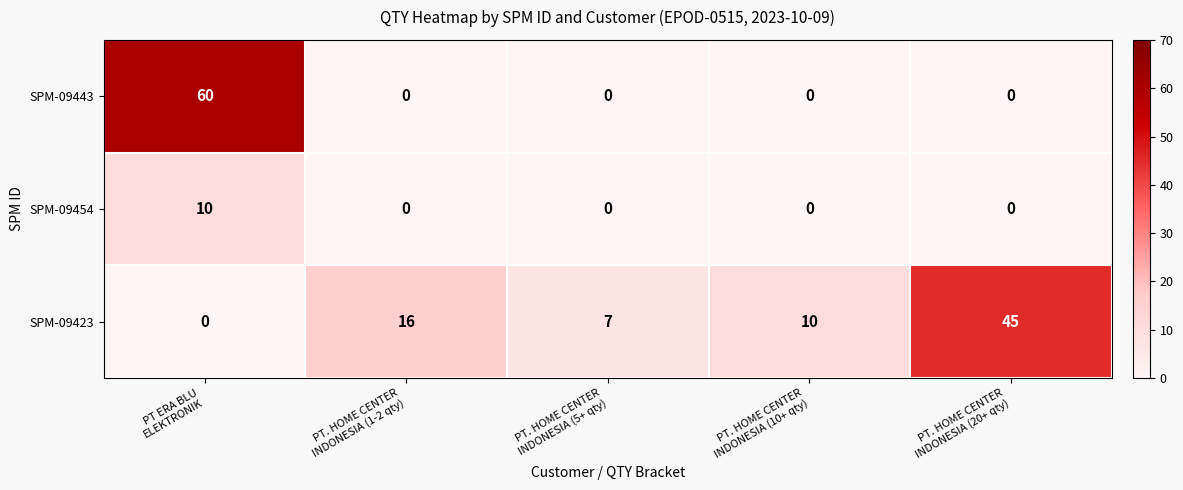

How many distinct data groups are displayed?

3